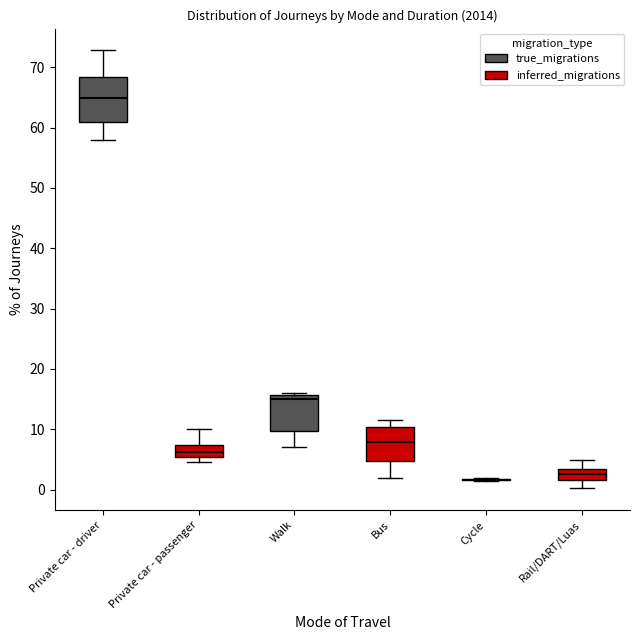

Which box is the tallest, from its lower edge to its upper edge?

Private car - driver